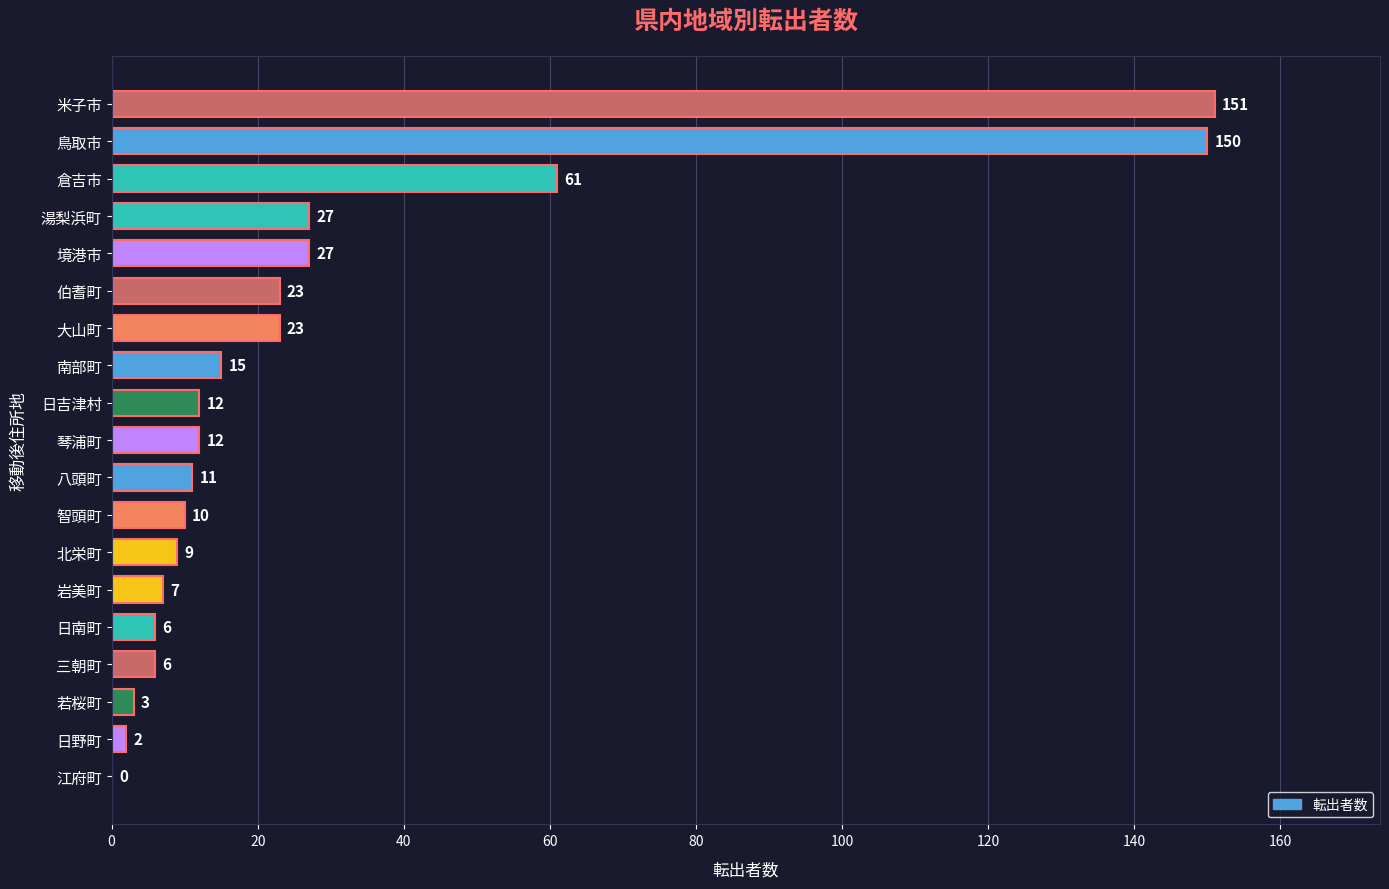

Is it true that the value at 湯梨浜町 is 13?

False